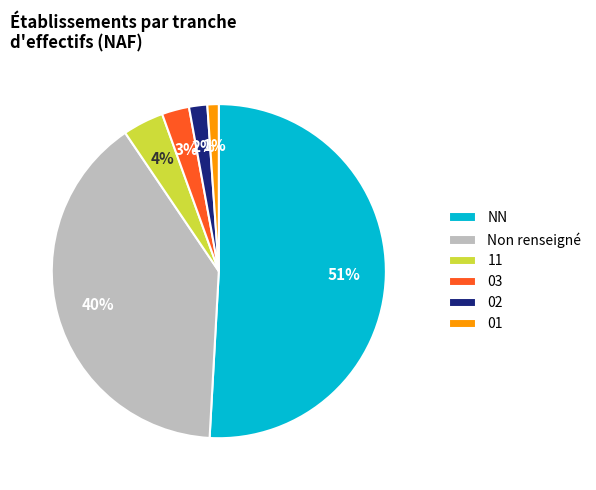

Which category accounts for the majority?

NN